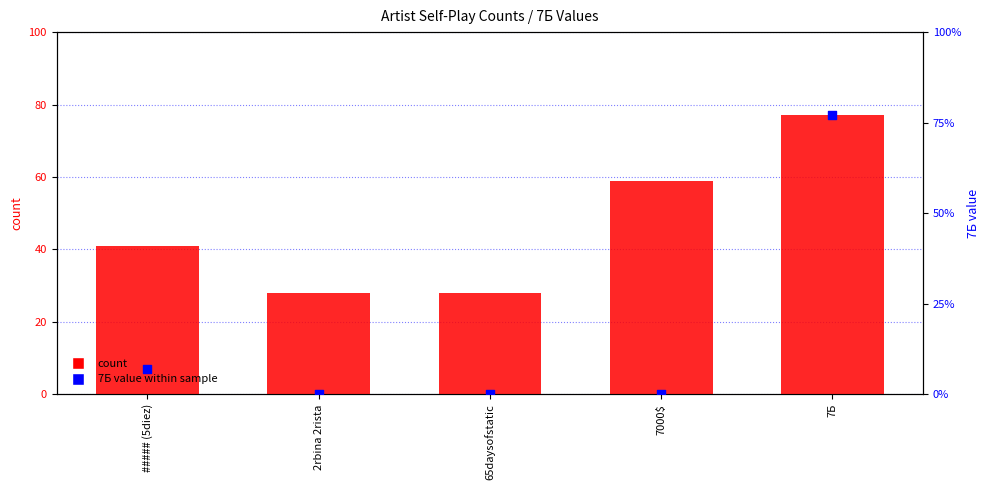

Which series has the largest total across all categories?

count